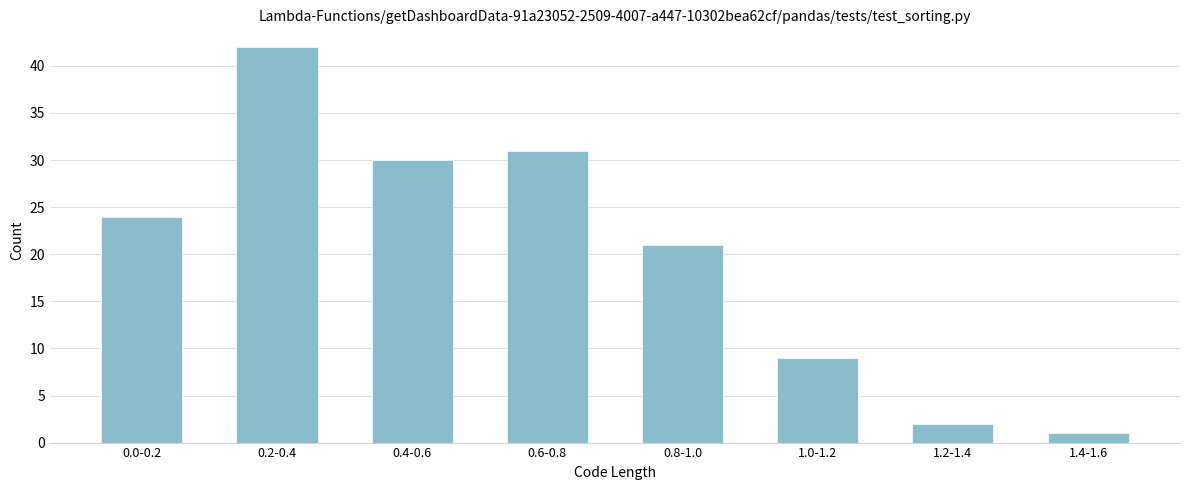

Reading left to right, what are all the values shown in this chart?

24	42	30	31	21	9	2	1